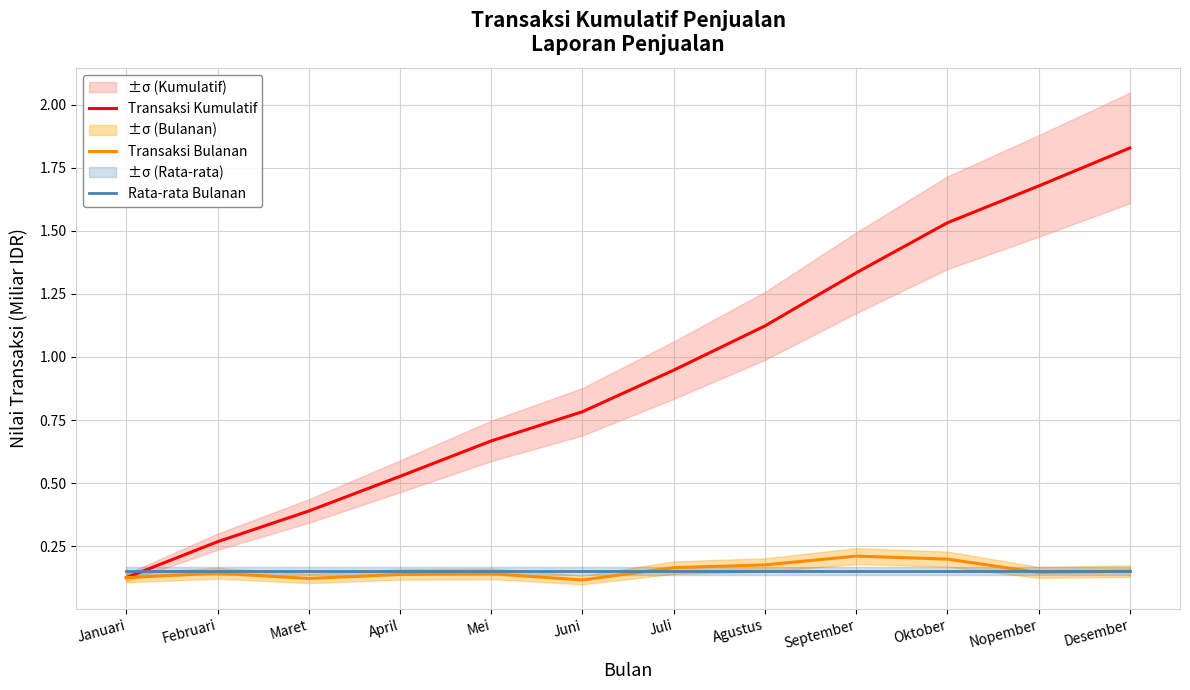

Which has a higher value, September or Januari?

September